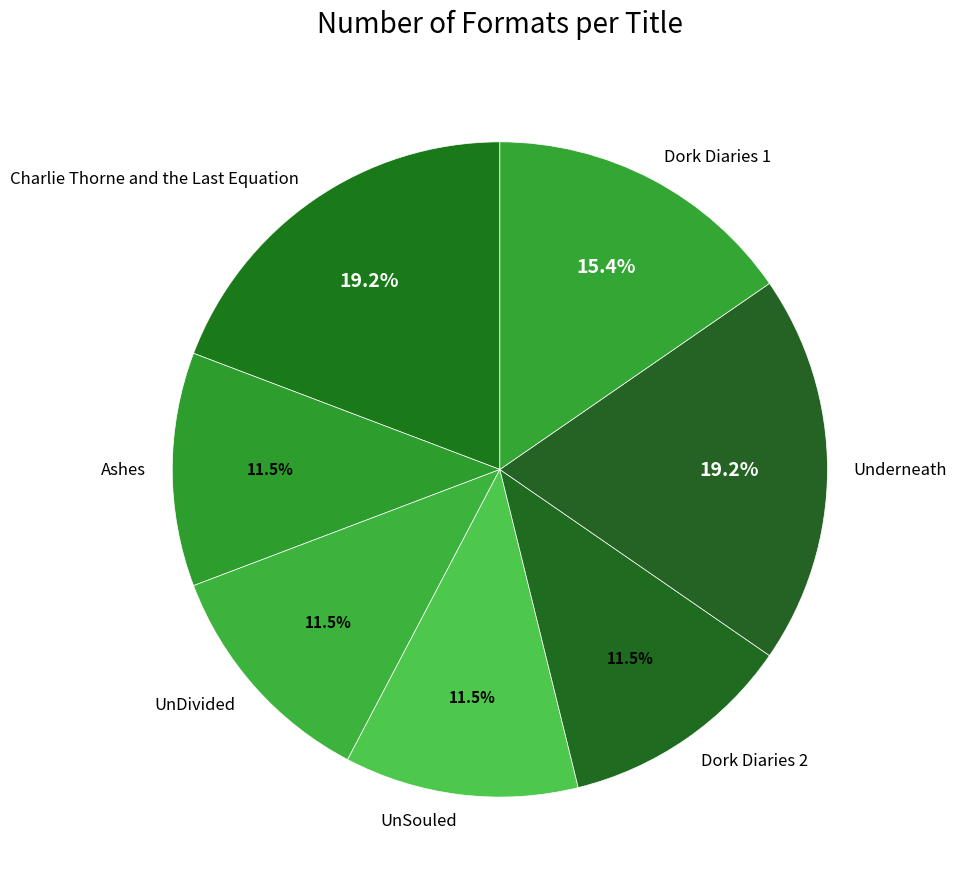

Does Dork Diaries 1 account for over 50% of the chart?

No